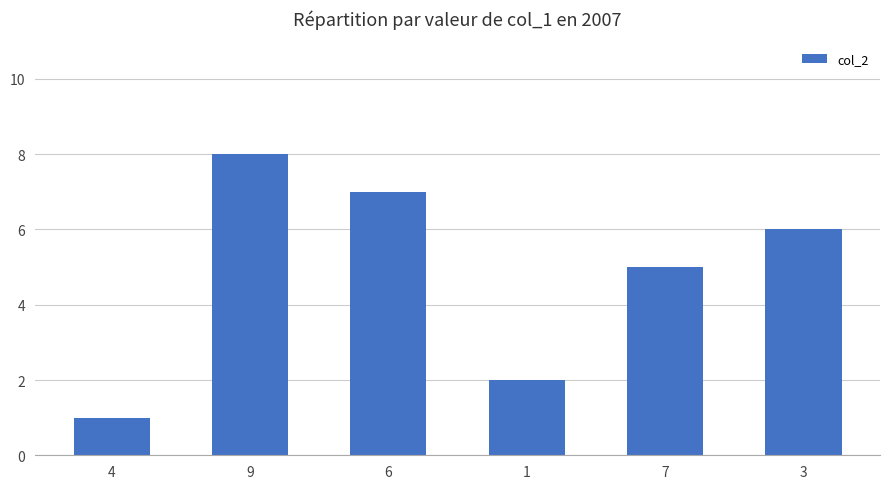

What is the value of the 3rd bar from the left?

7